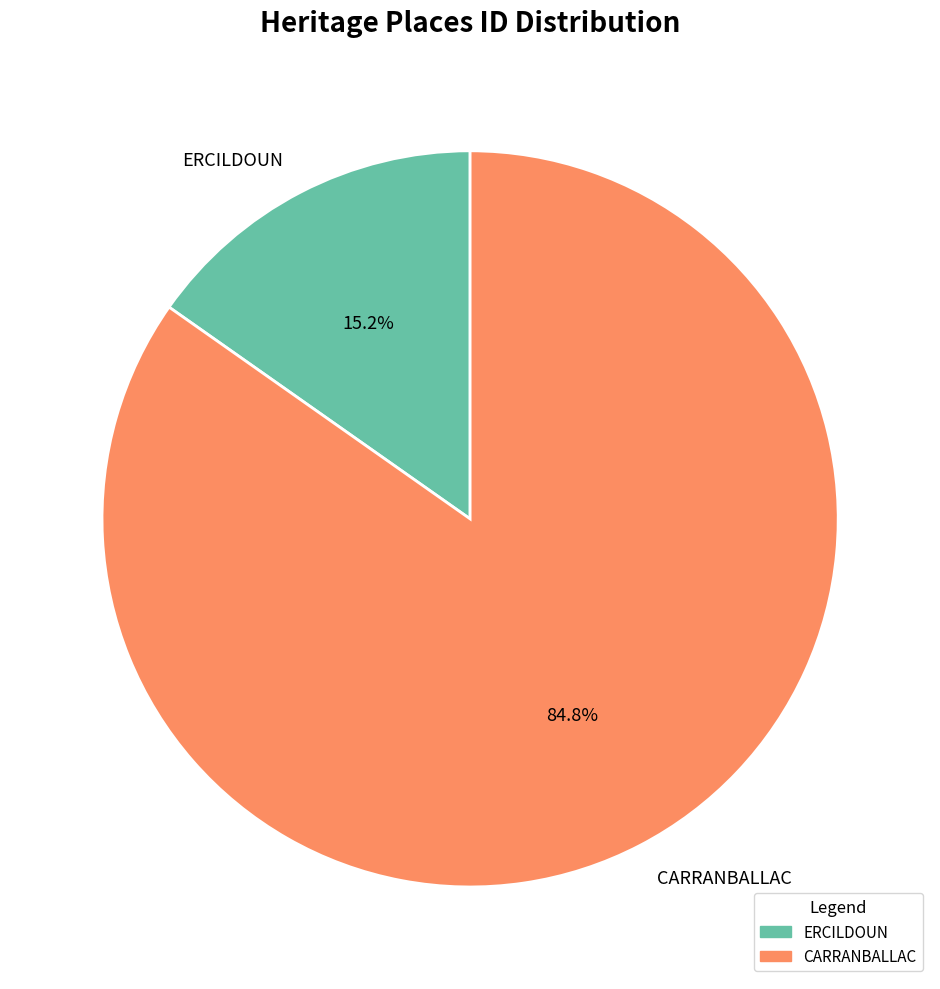

Is there any slice that represents more than half of the pie?

Yes